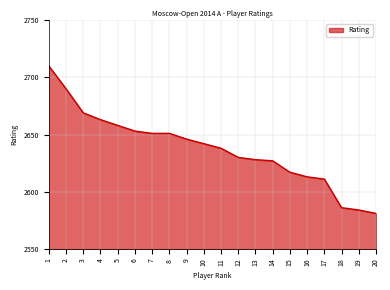

What is the maximum value shown in the chart?

2710